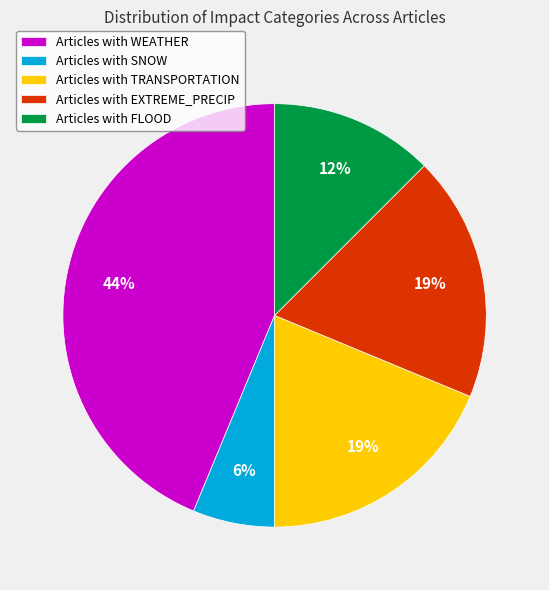

Combined, do Articles with SNOW and Articles with EXTREME_PRECIP account for over 50%?

No